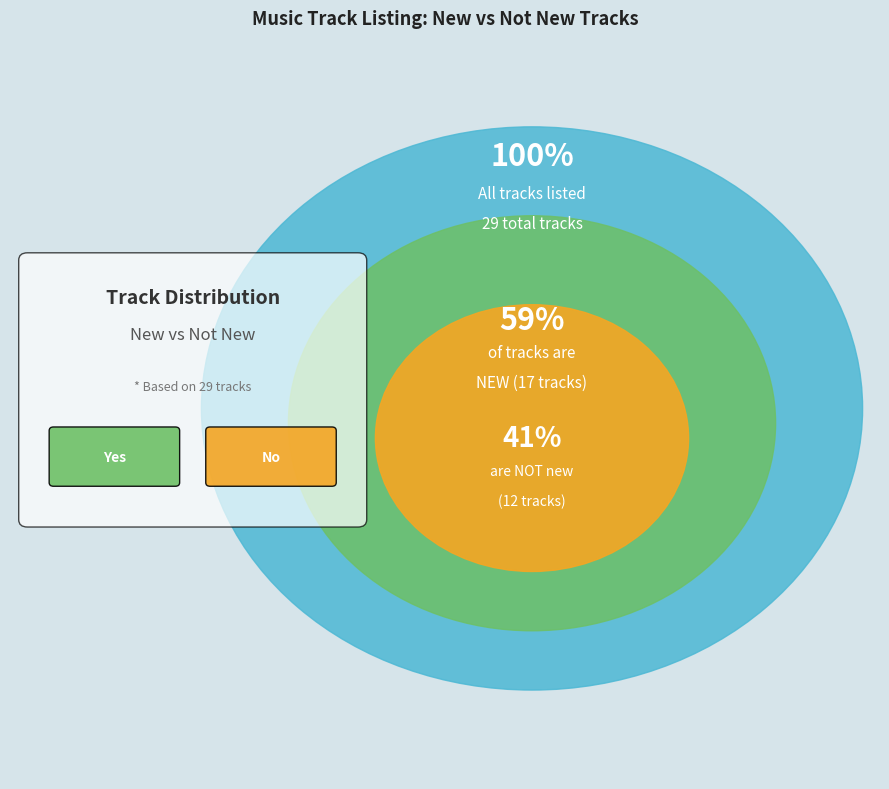

Which category has the smallest portion of the pie?

No